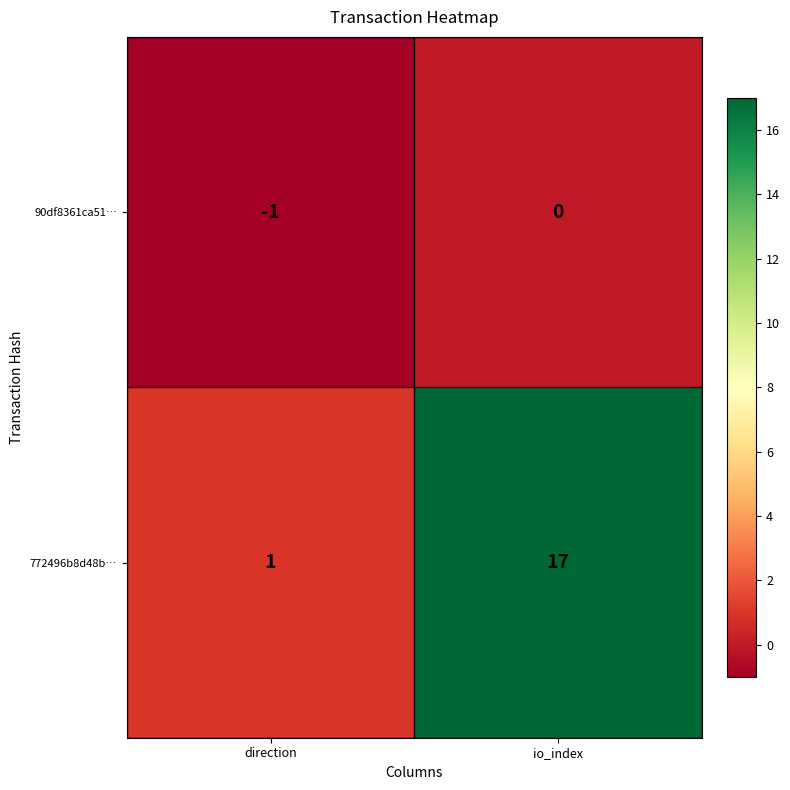

At which label does 772496b8d48b… reach its minimum?

direction